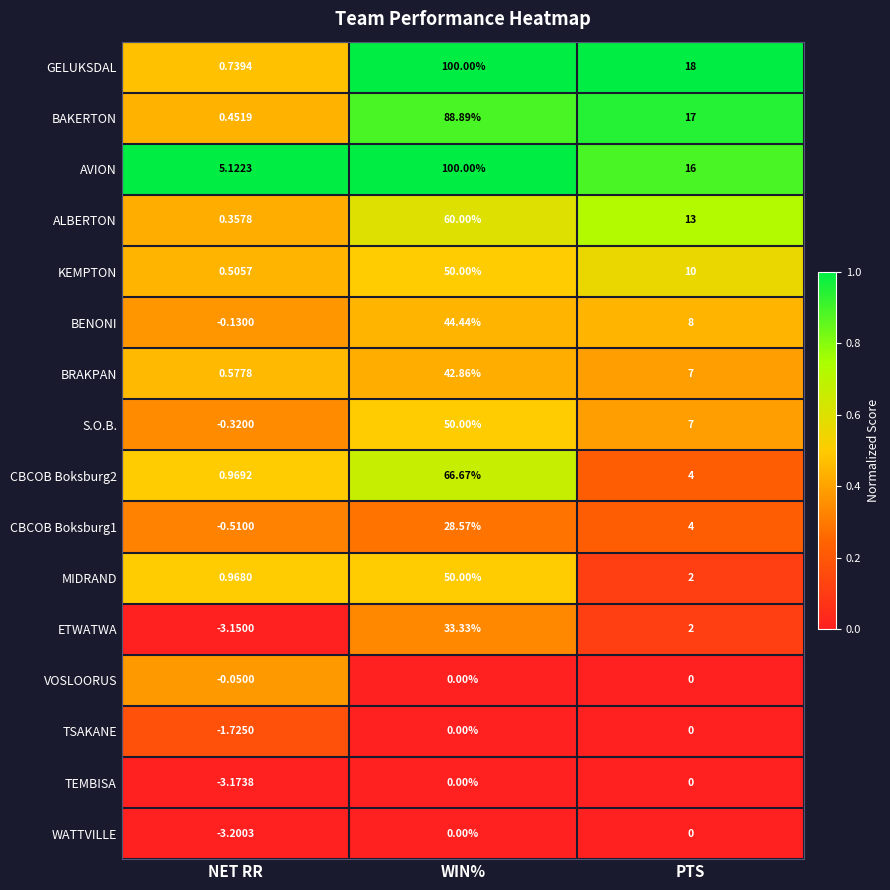

Which series has the largest total across all categories?

AVION